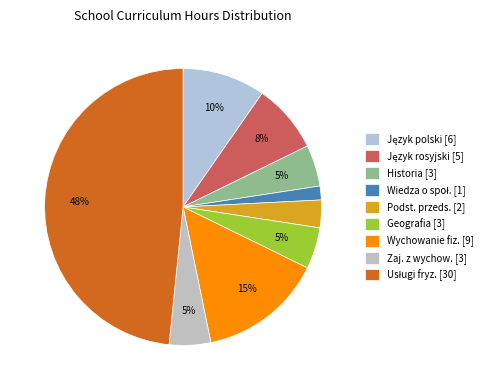

Count the number of slices in the pie.

9